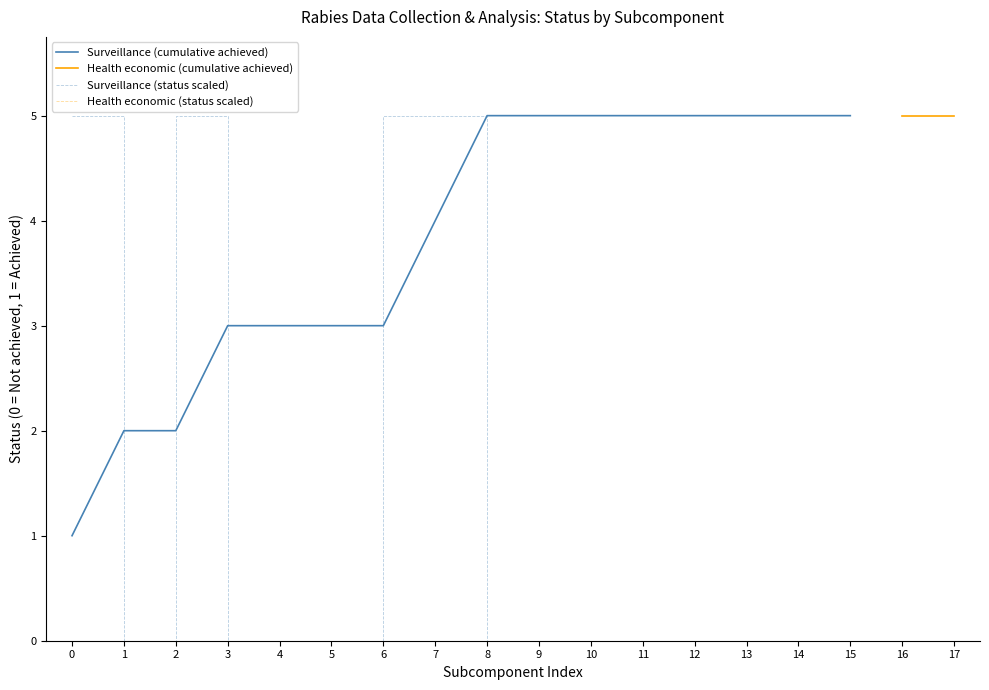

What position from the left is 6?

7